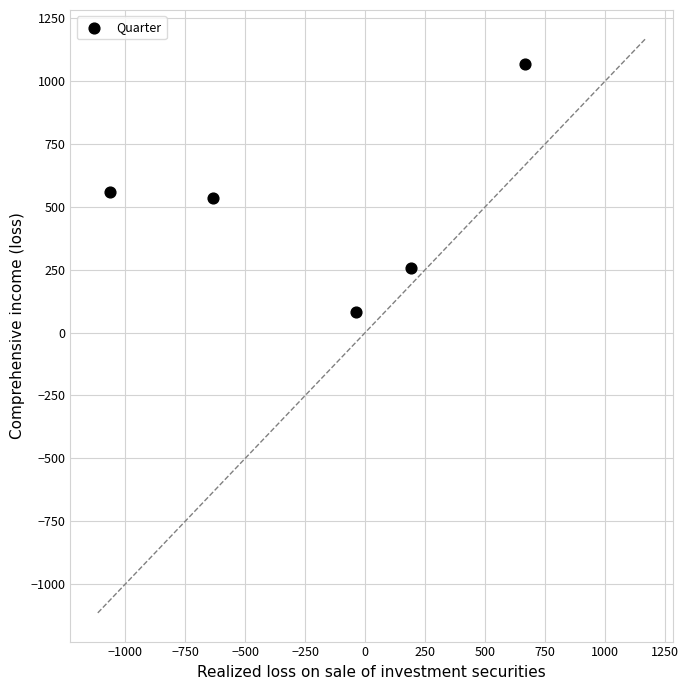

What is the average Y value?

500